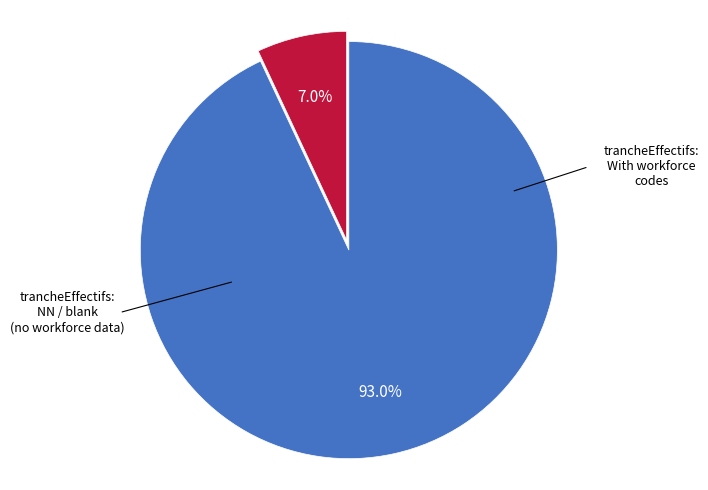

Does any single category account for the majority?

Yes